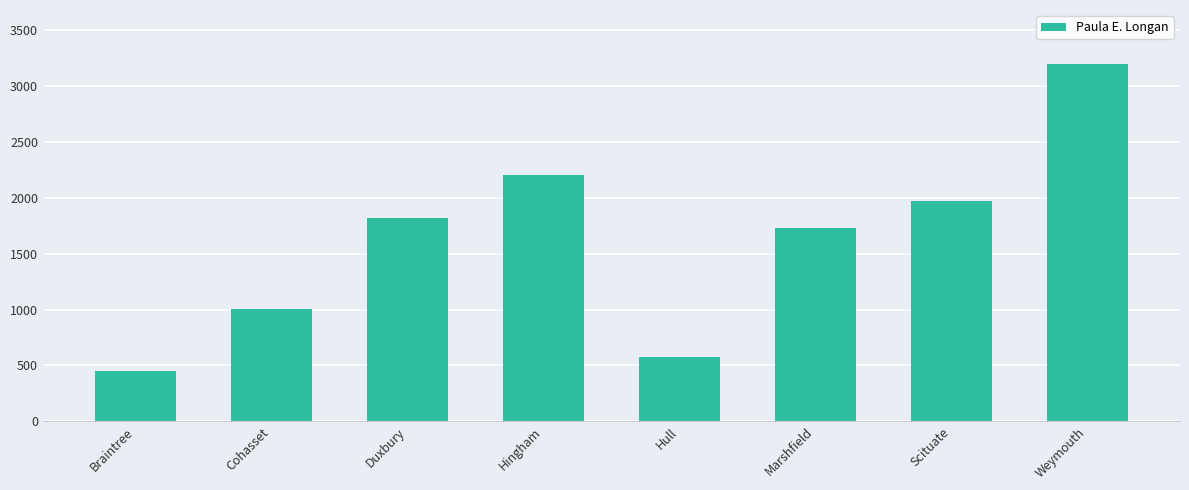

List the labels in order of value, largest first.

Weymouth, Hingham, Scituate, Duxbury, Marshfield, Cohasset, Hull, Braintree